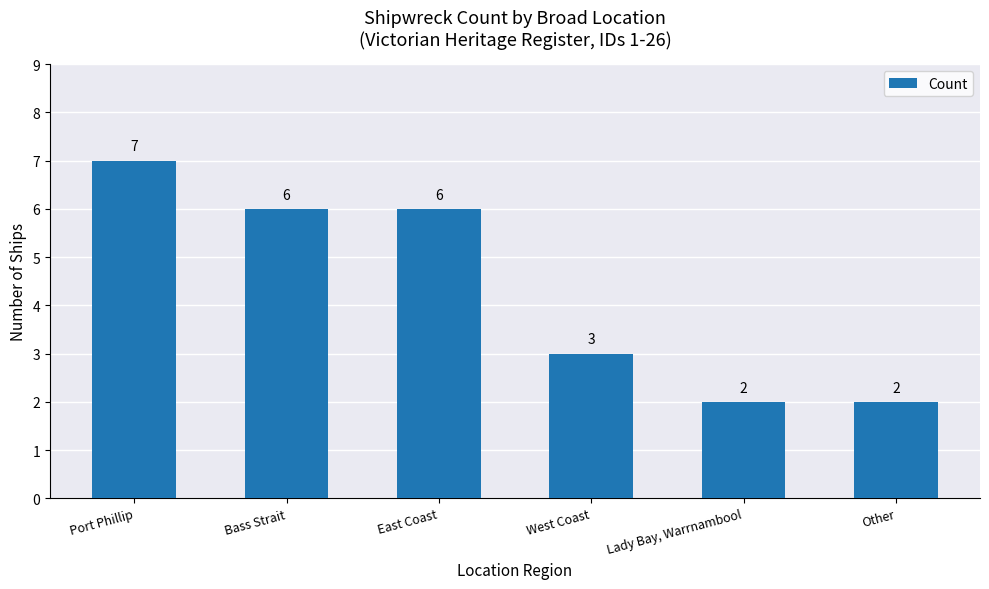

How many categories are shown in the chart?

6